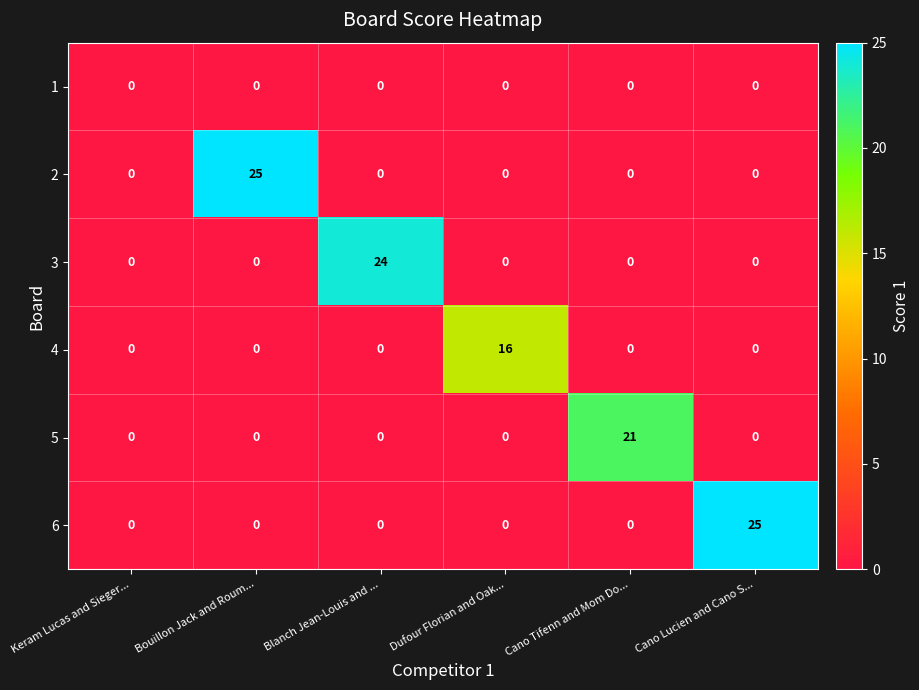

What is the greatest value displayed?

25